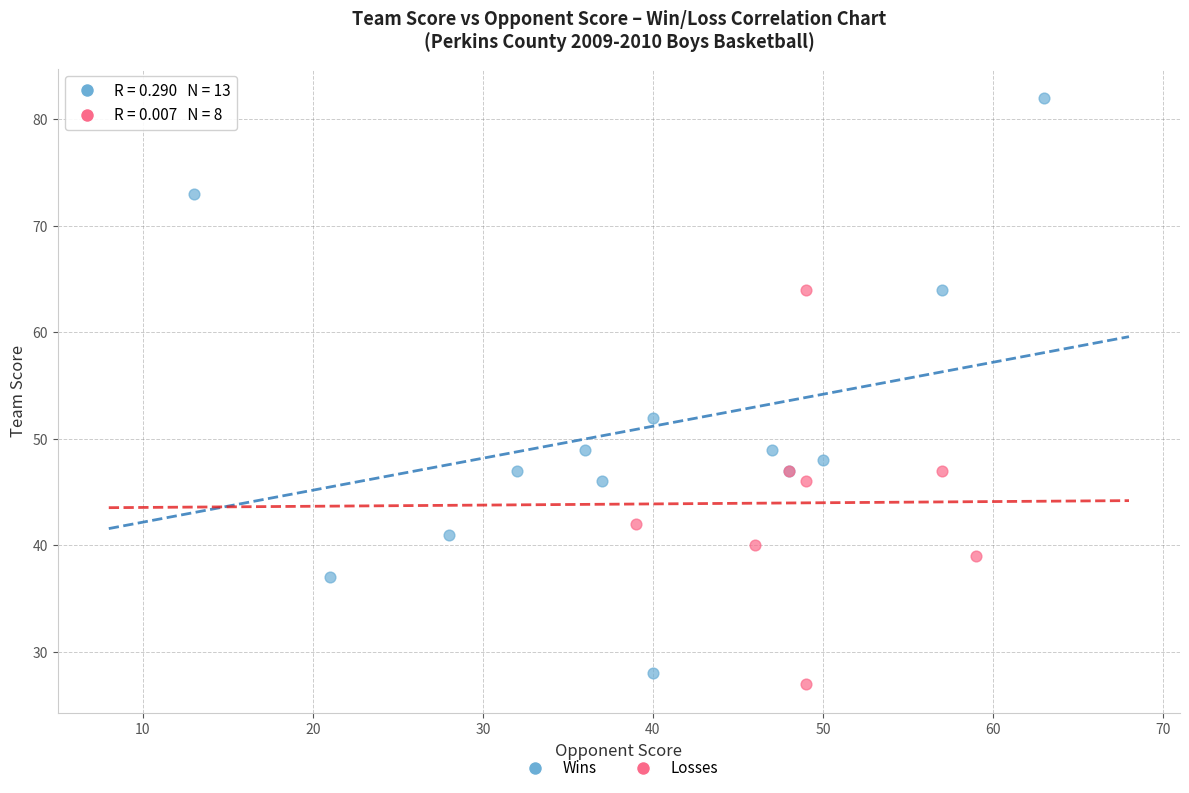

Which series reaches the maximum Y coordinate?

Wins